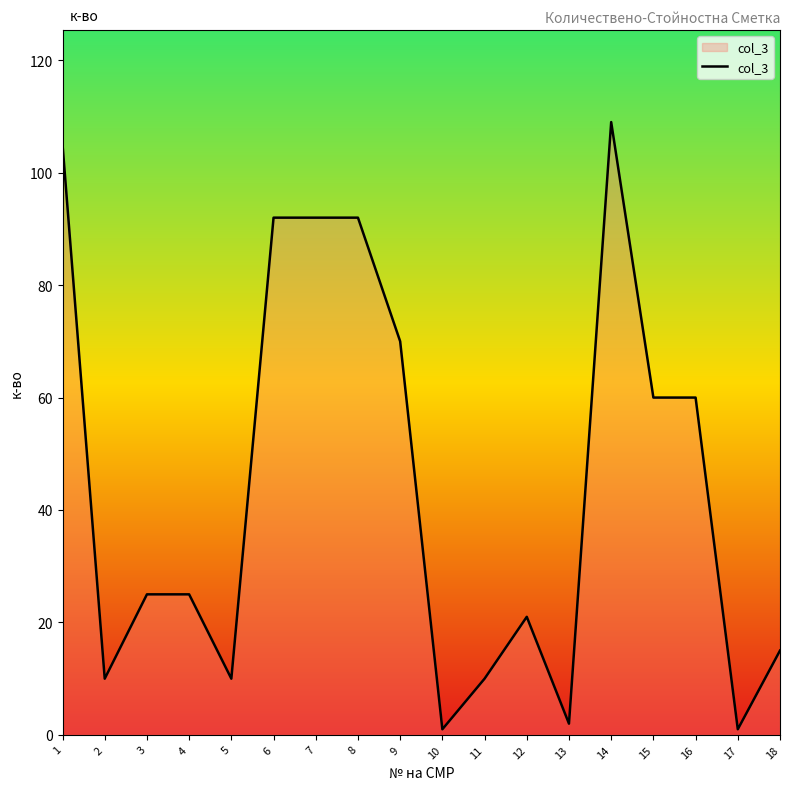

At which category does the chart reach its peak across all series?

14